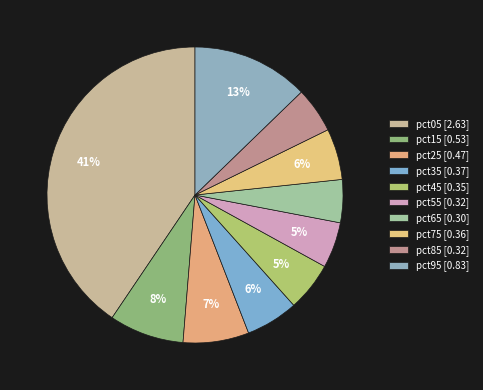

Which slice is the largest?

pct05